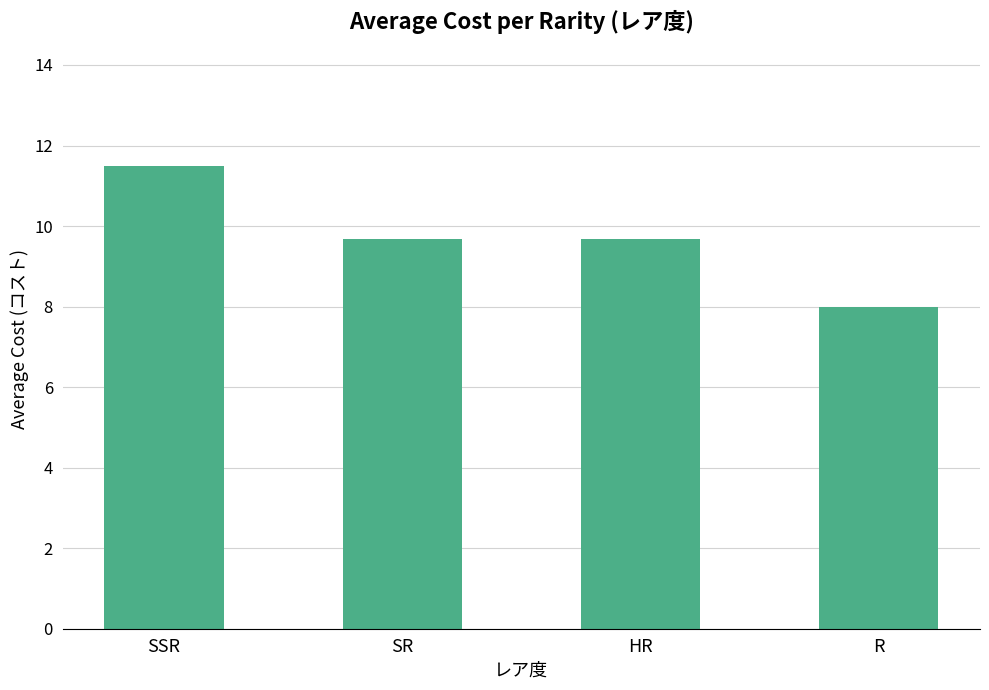

Reading left to right, what are all the values shown in this chart?

SSR=11.5	SR=9.7	HR=9.7	R=8.0